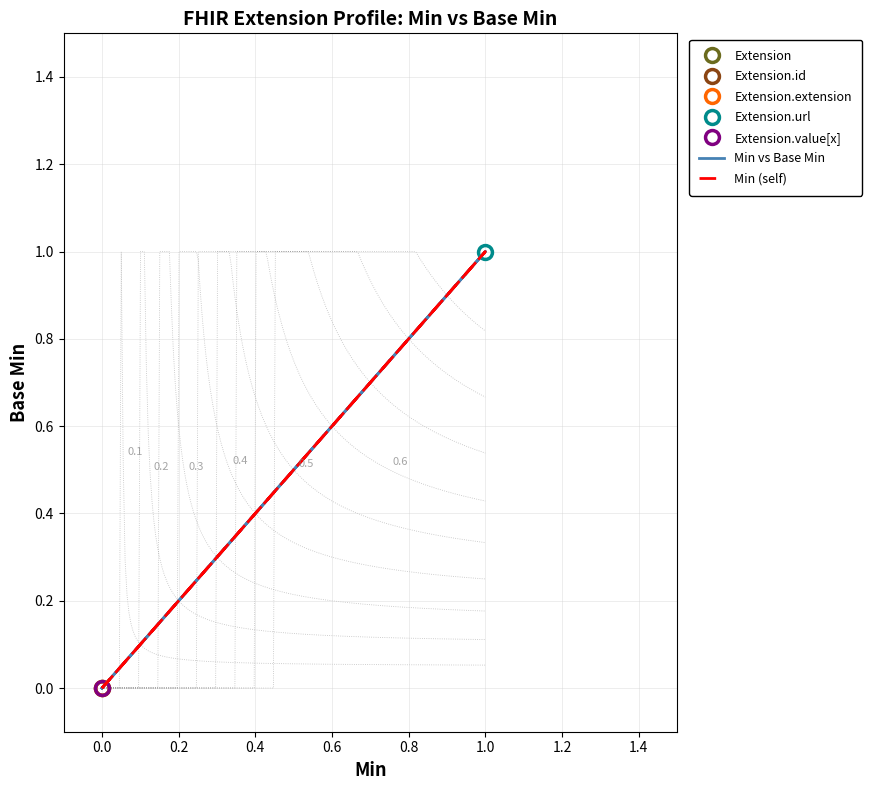

Count the Min vs Base Min values in the range 0 to 1.

5